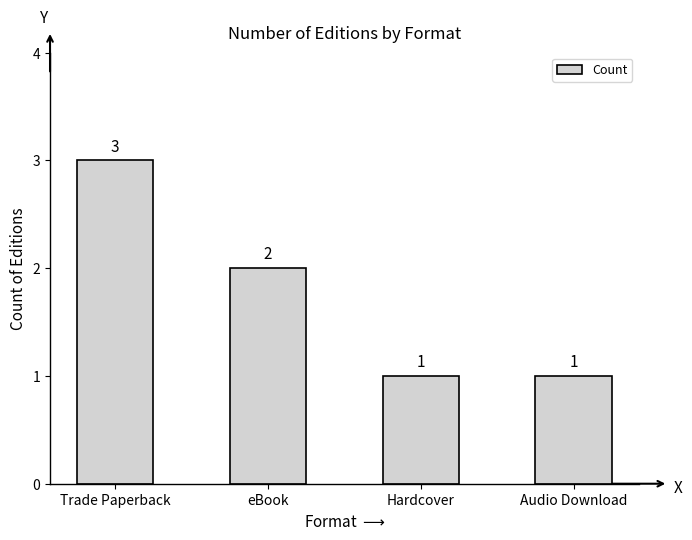

What is the greatest value displayed?

3